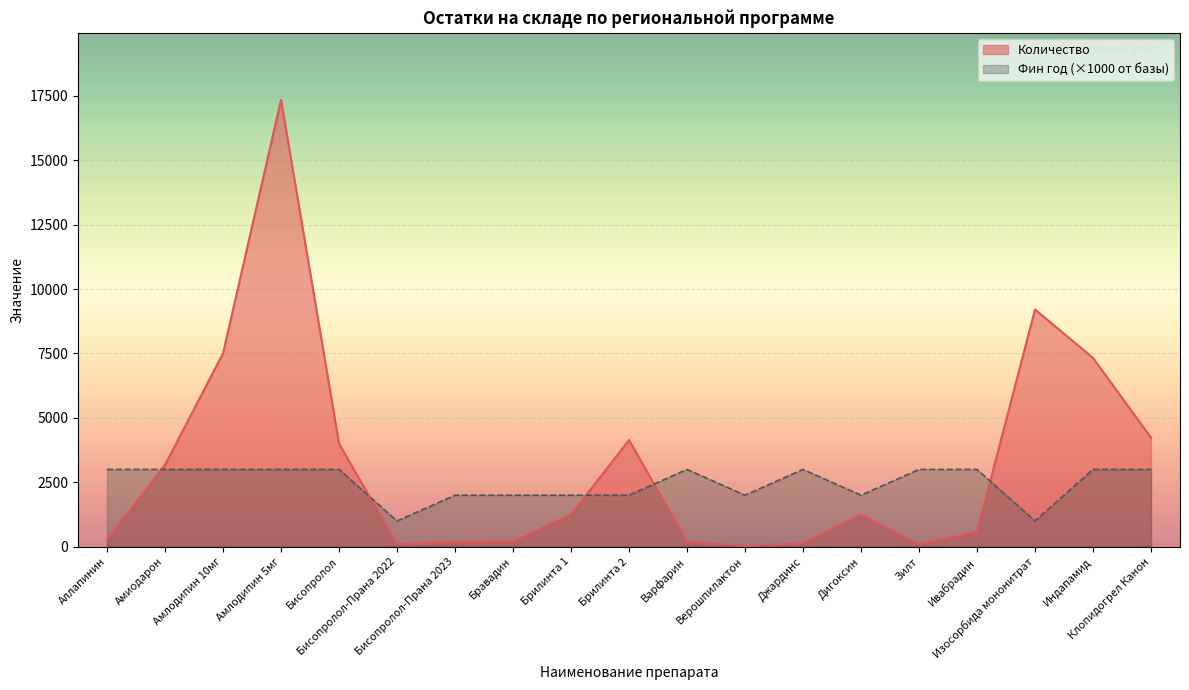

The Фин год series shows 1630 at Изосорбида мононитрат. True or false?

False